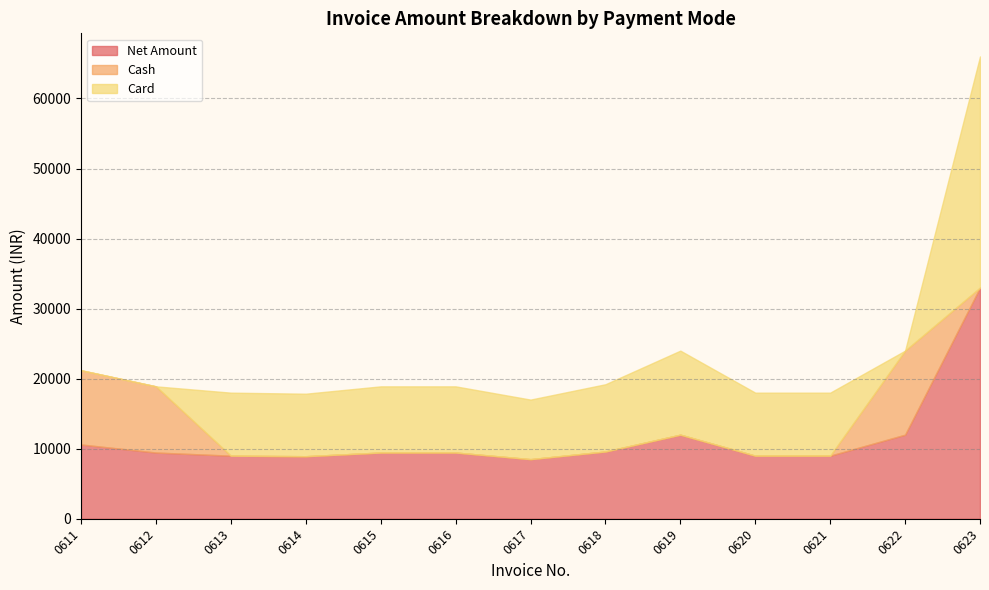

How many interior local valleys does the Net Amount series have?

2